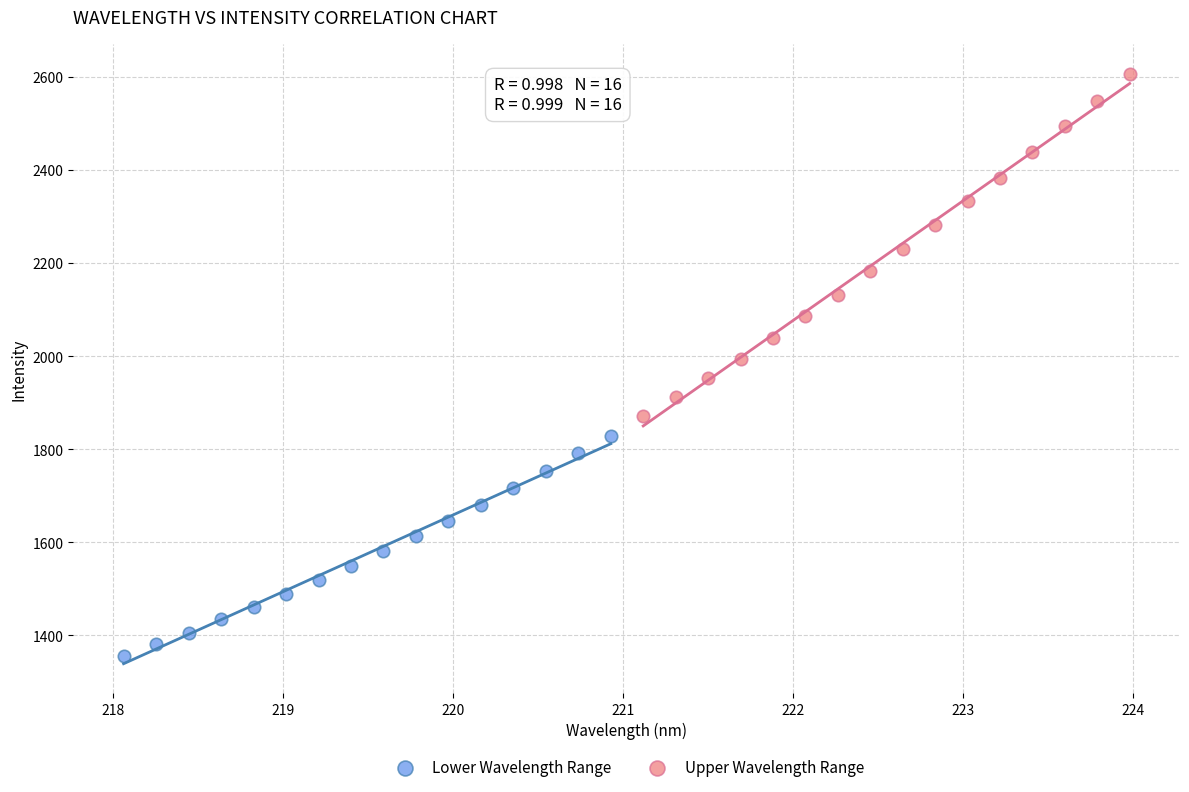

Which series has the widest spread of Y values?

Upper Wavelength Range